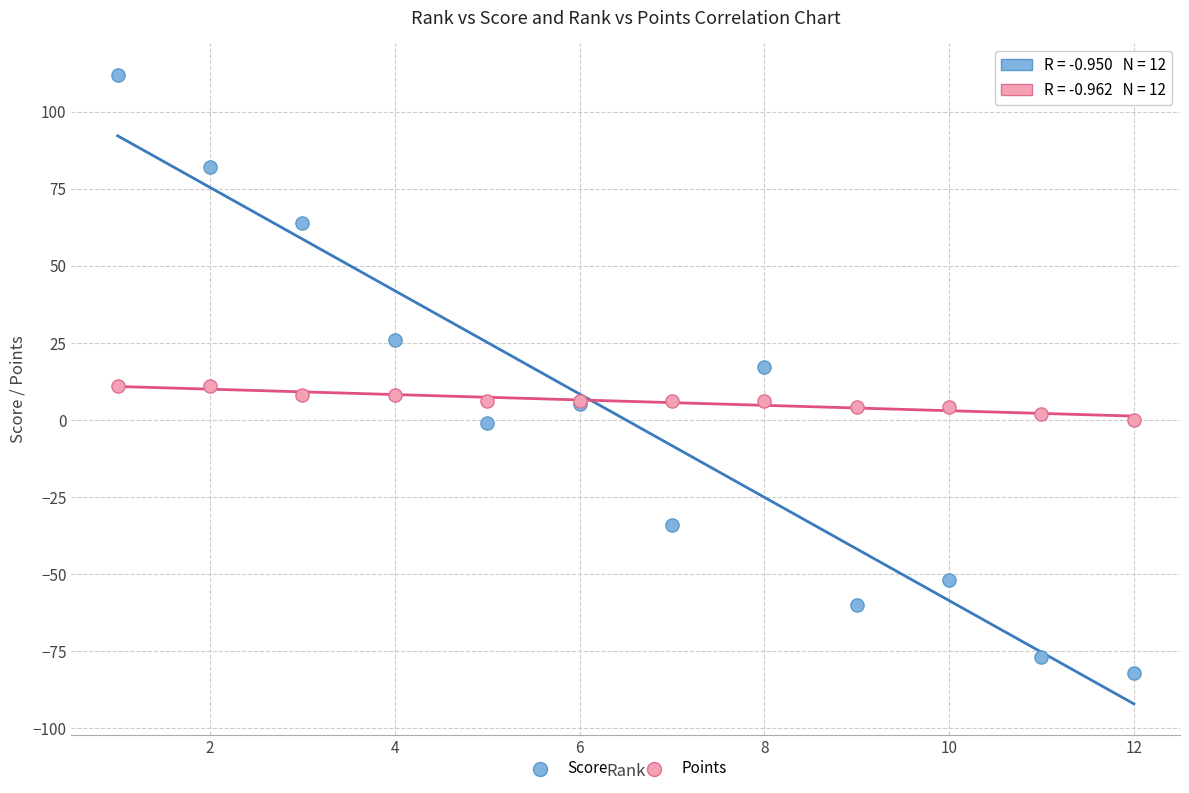

What are all the series names shown in the legend?

Score, Points